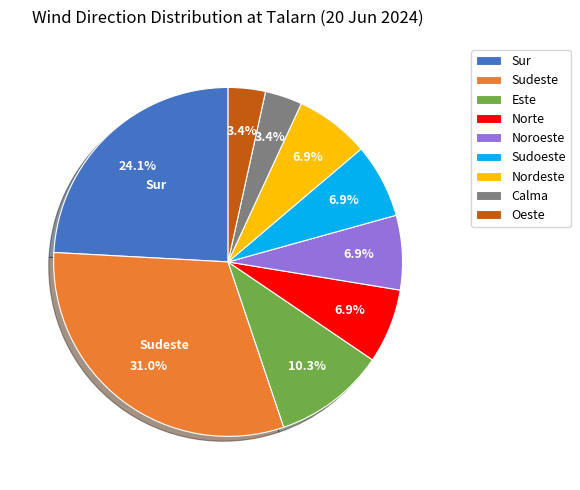

Is Oeste the majority of the pie?

No